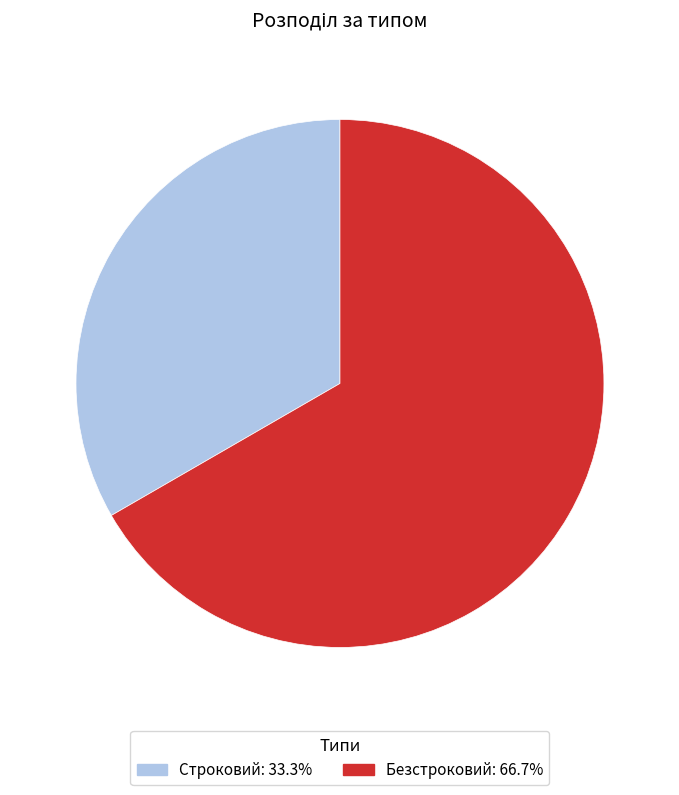

Do Строковий and Безстроковий together represent more than half of the pie?

Yes